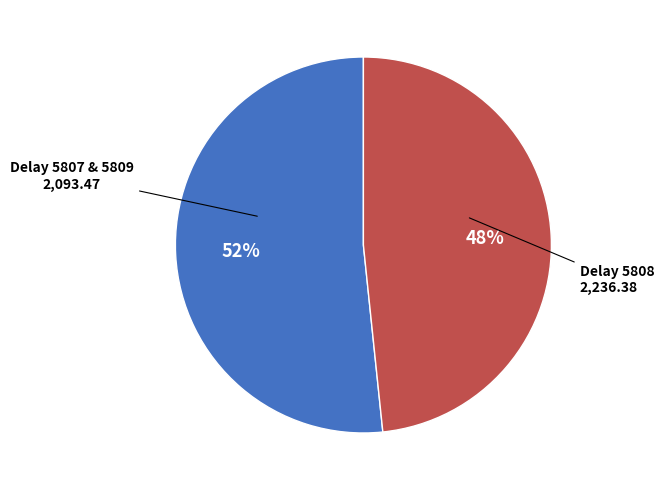

Which has a higher value, Delay 5808 or Delay 5807 & 5809?

Delay 5808